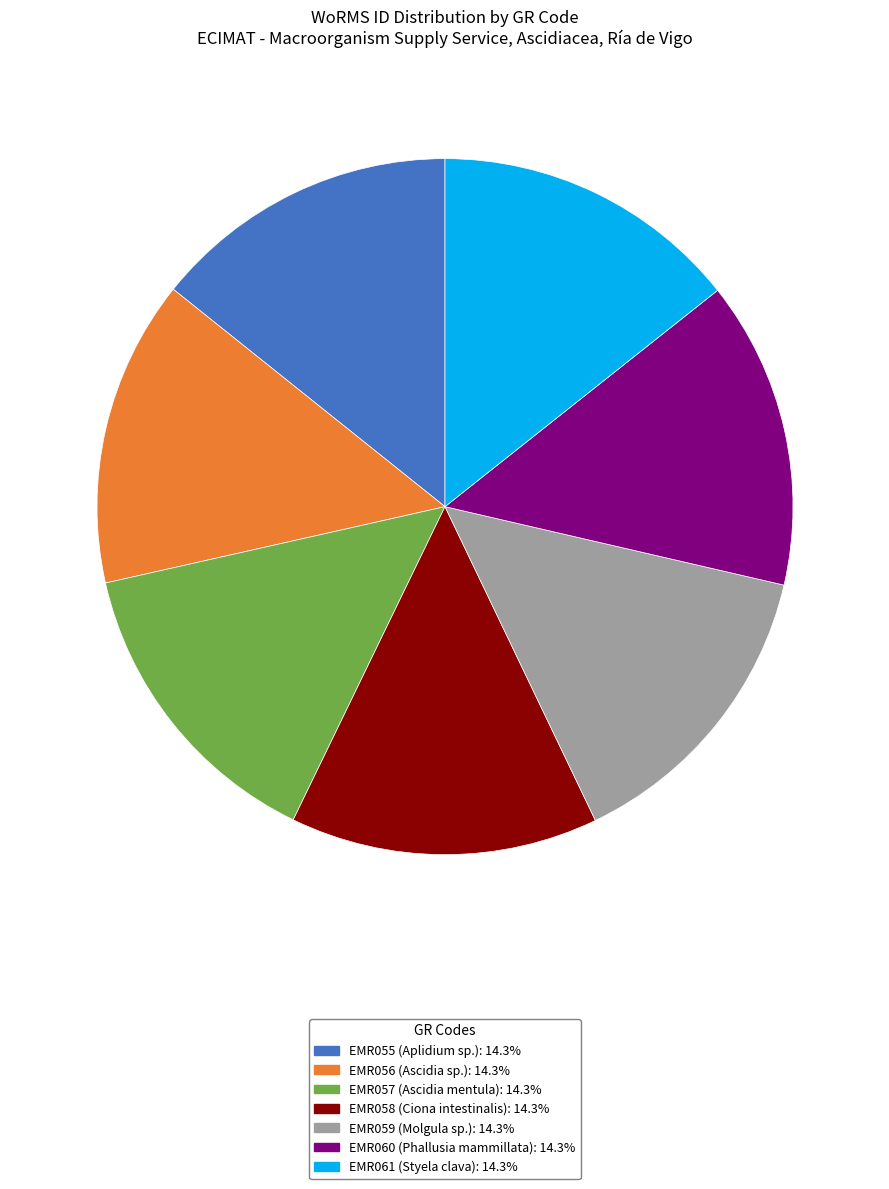

Approximately how many times larger is the value at EMR060 compared to EMR057?

1.0